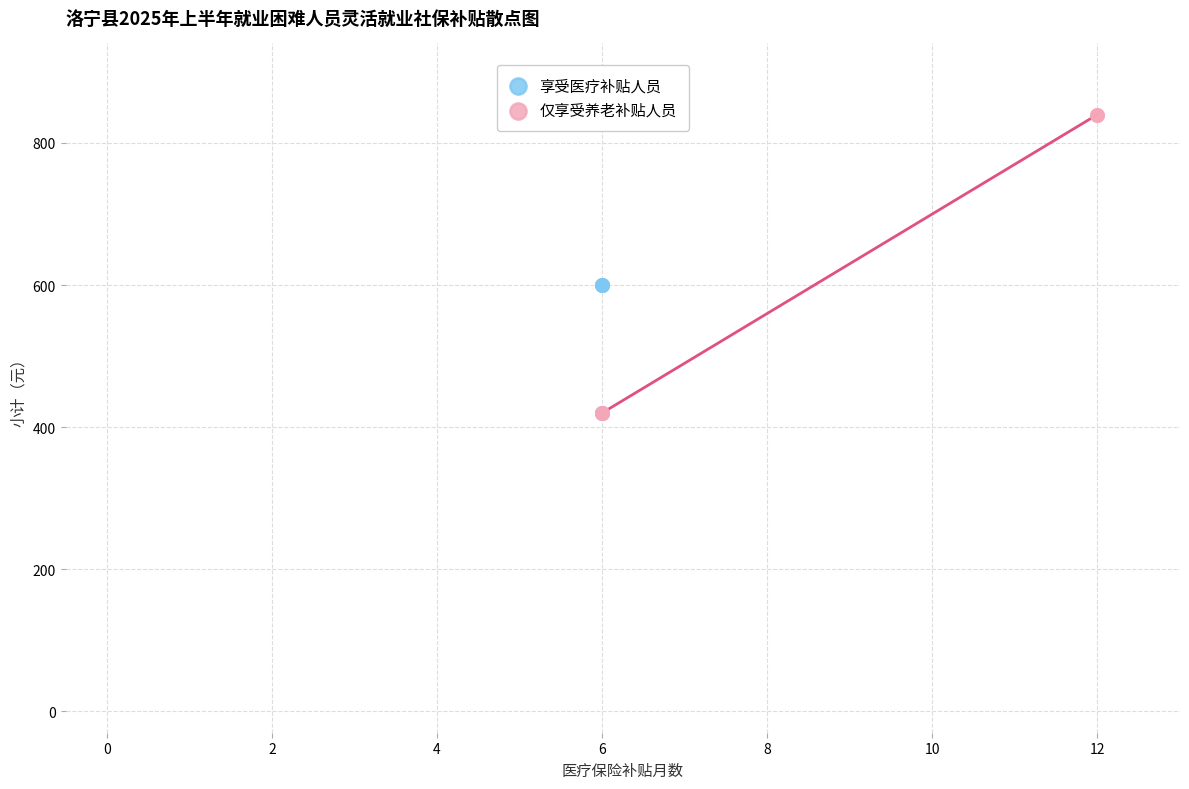

Which series reaches the maximum Y coordinate?

仅享受养老补贴人员